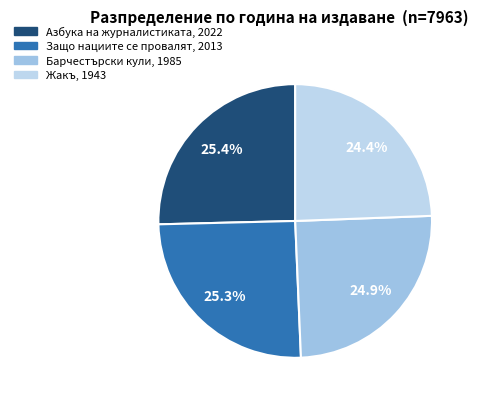

How many segments does this pie chart have?

4